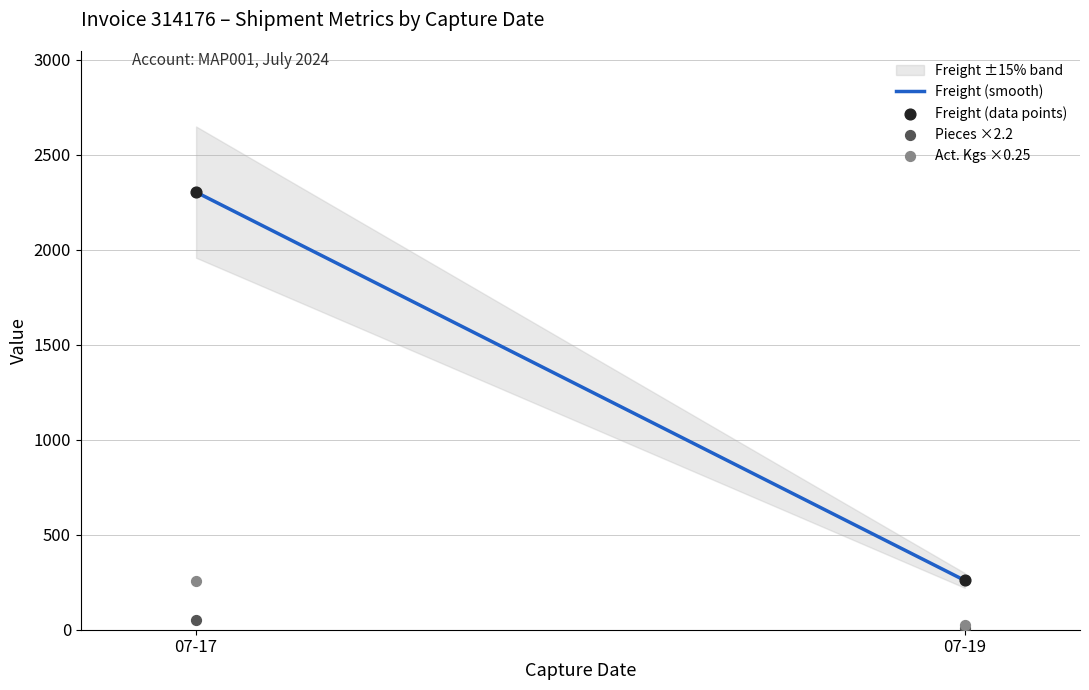

At how many categories does at least one series exceed 1754?

1